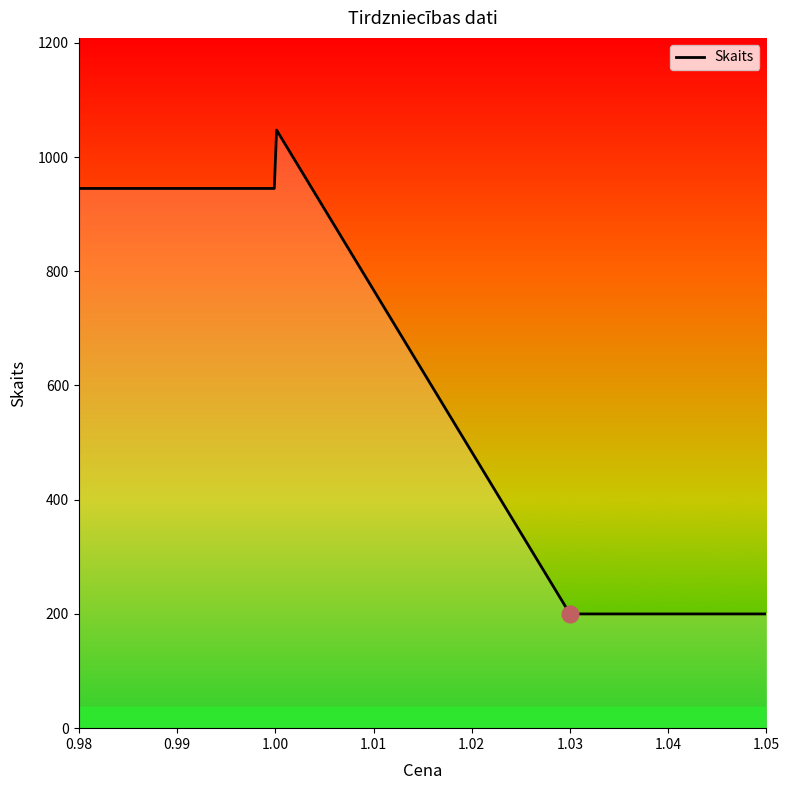

What is the difference between the maximum and minimum values?

847.2